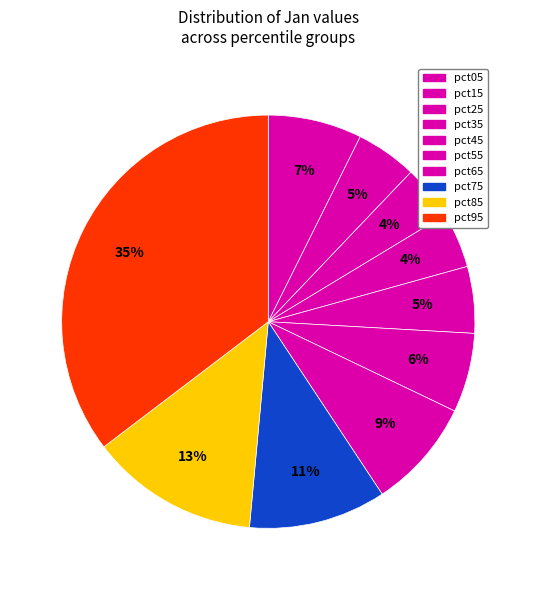

To the nearest percent, what portion does pct55 represent?

6%